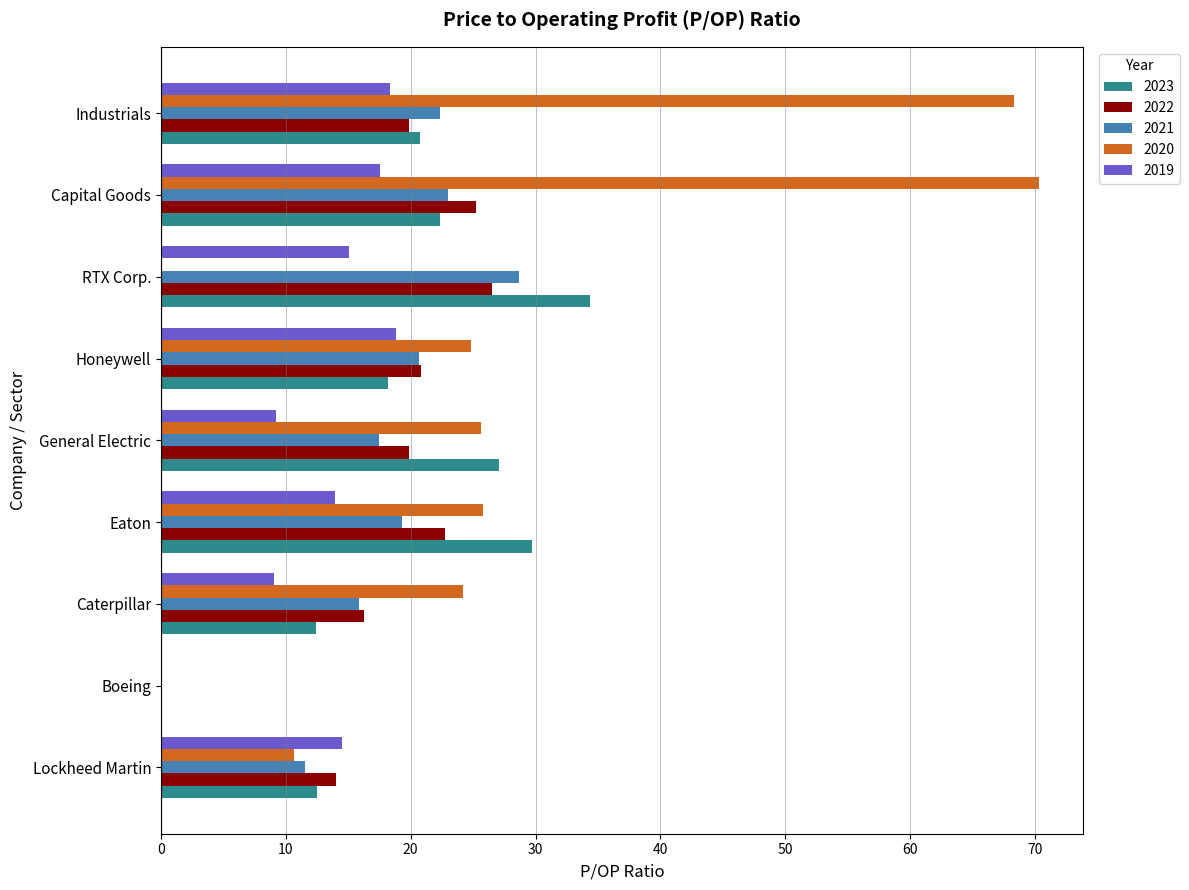

What is the maximum value for 2019?

18.8